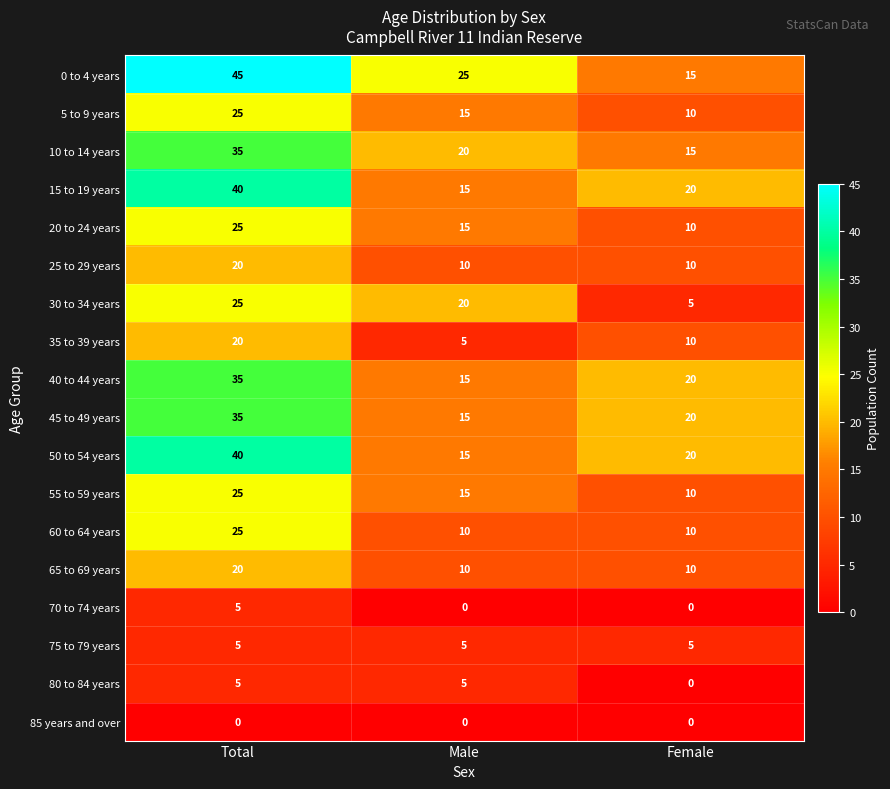

What is the greatest value displayed?

45